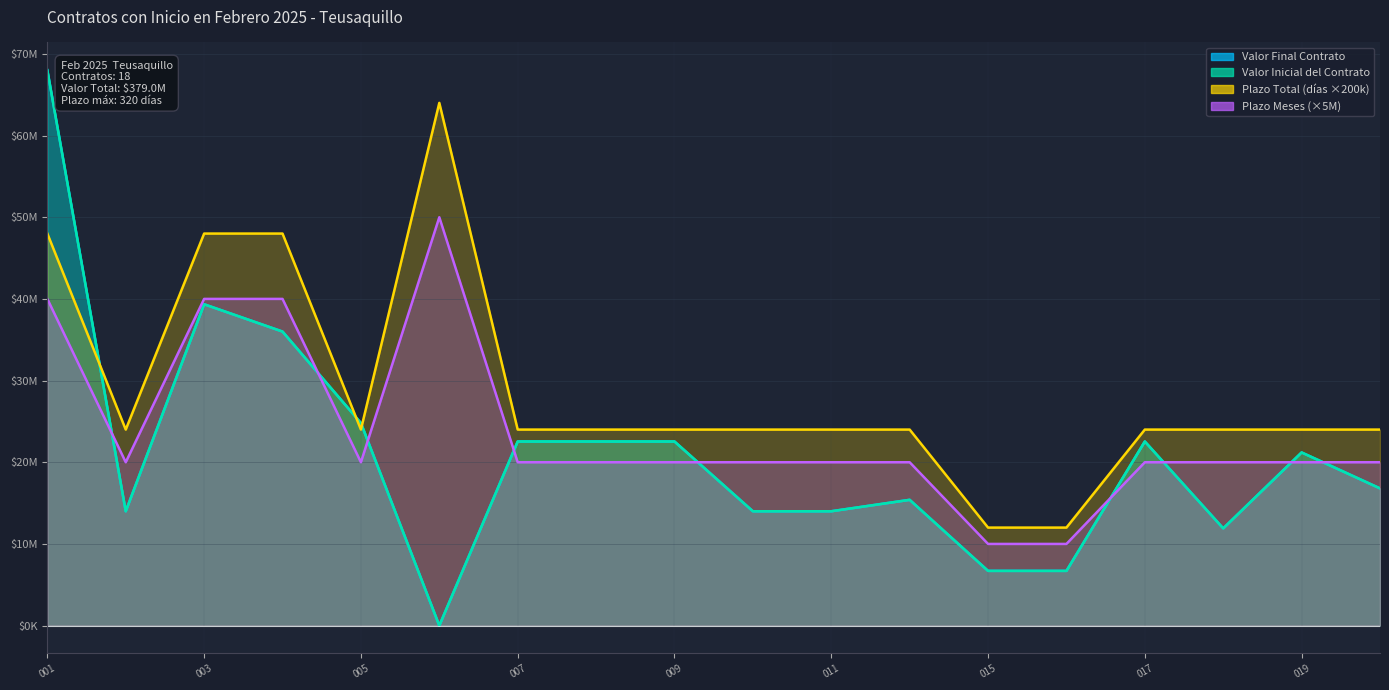

The value of Valor inicial del contrato at 002 is 14000000. True or false?

True